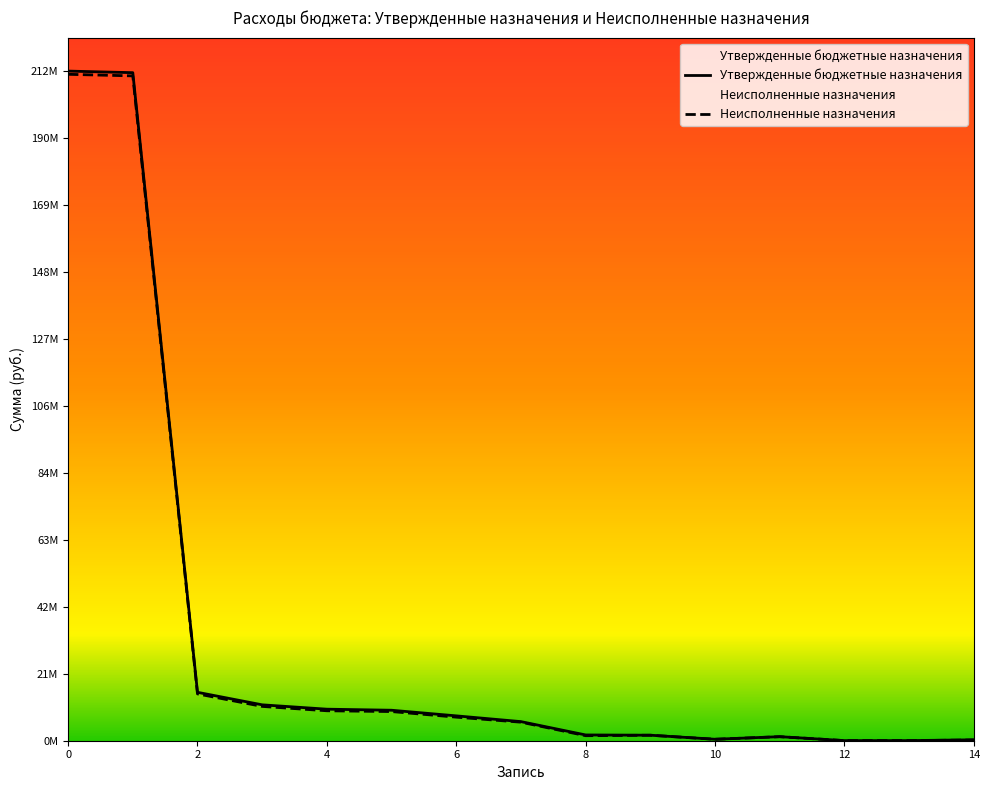

The value of Утвержденные бюджетные назначения at 200 is 35000.0. True or false?

True